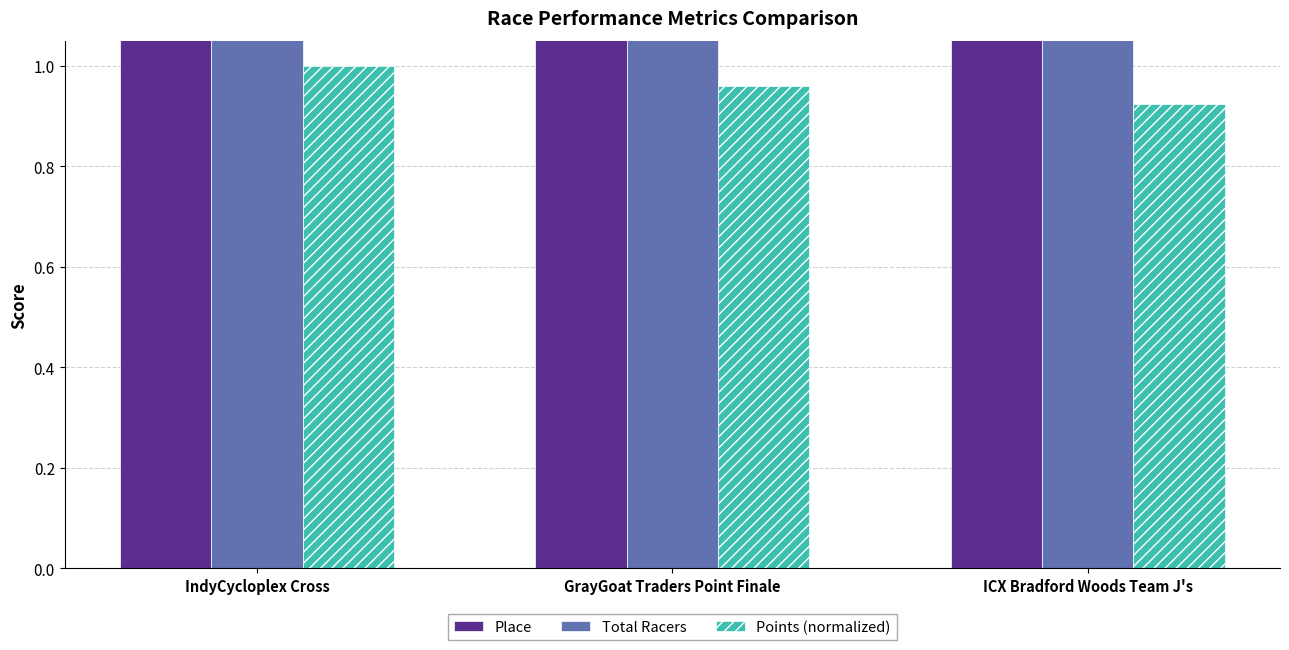

What is the smallest value displayed?

0.9